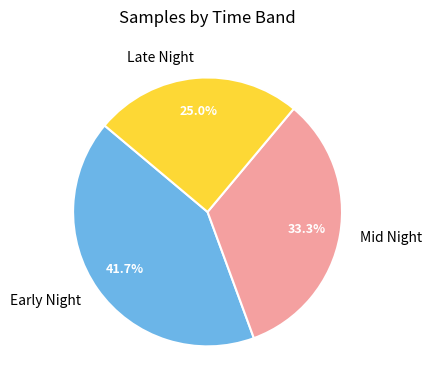

Which has a higher value, Late Night or Mid Night?

Mid Night